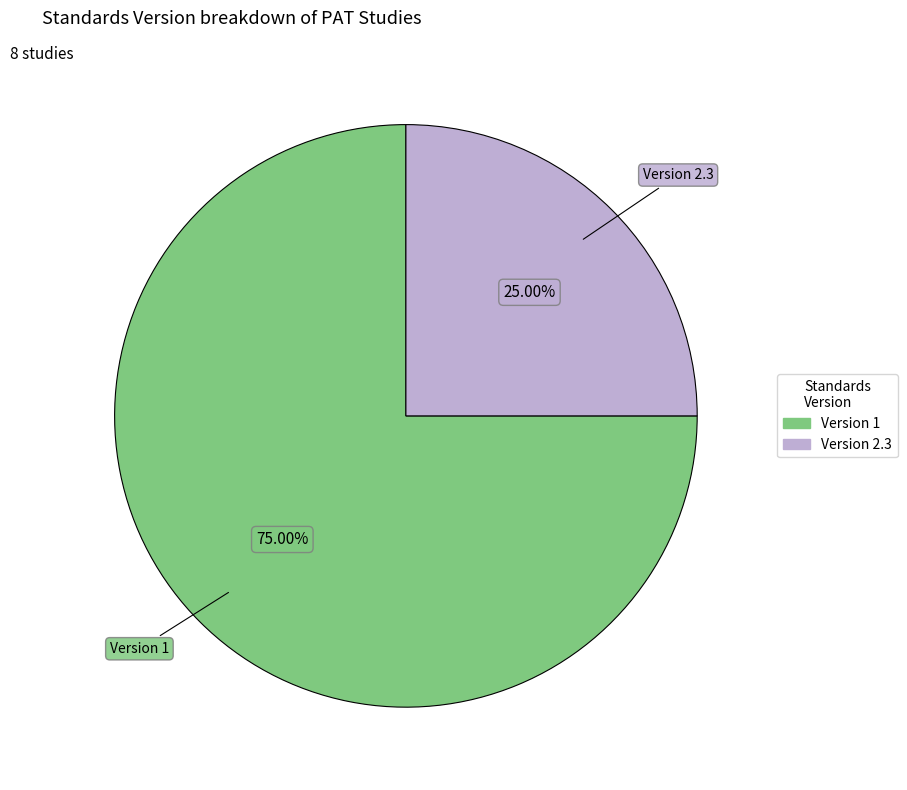

Is there any slice that represents more than half of the pie?

Yes